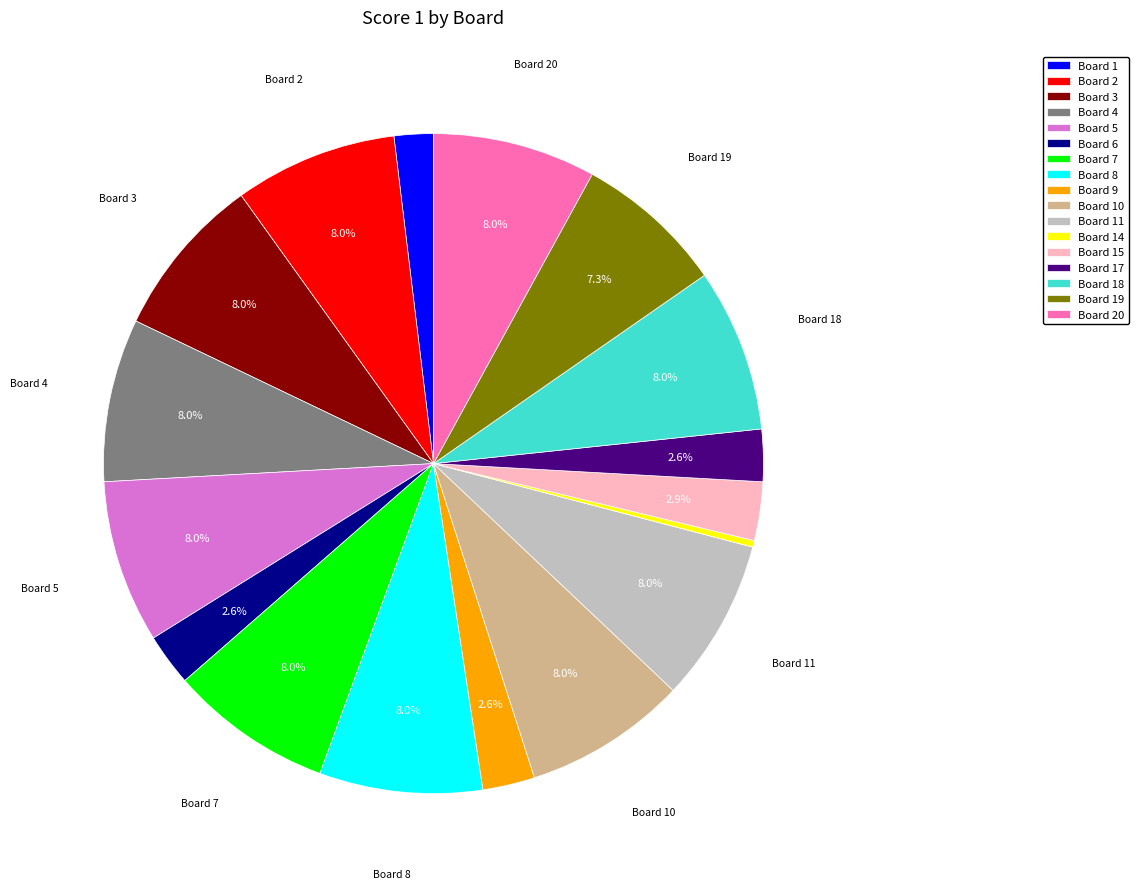

Does any single category account for the majority?

No